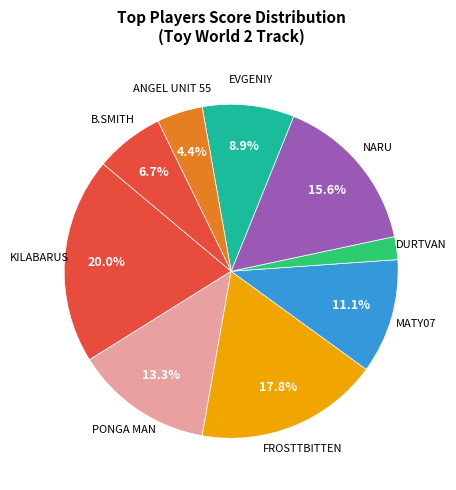

How many slices are in this pie chart?

9